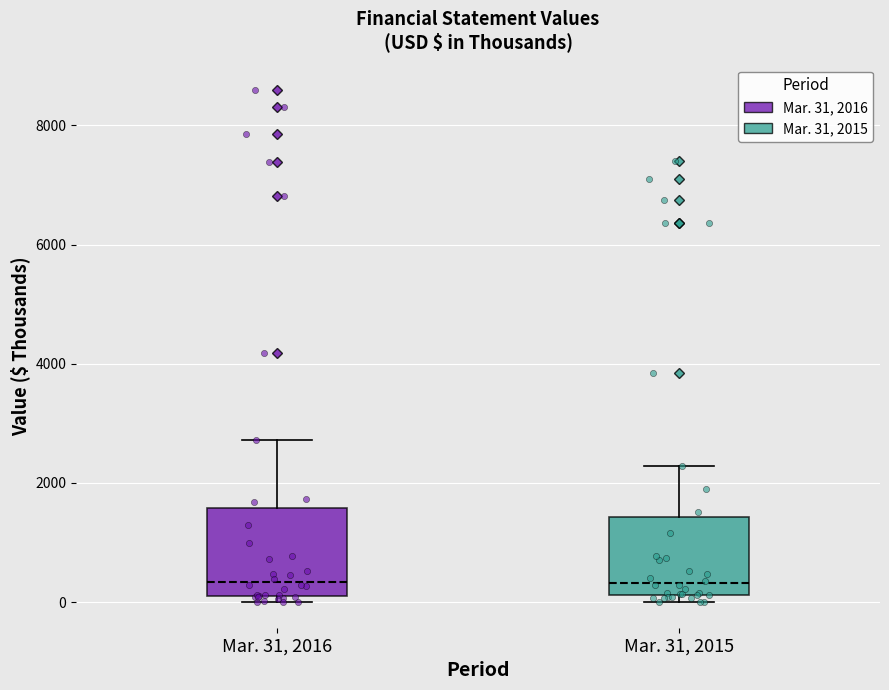

Reading left to right, read every box against the y-axis: the position of its median line, the range the box covers, and the ends of its whiskers. The values are not printed on the chart, so give them approximately, as read against the axis.

Mar. 31, 2016: median 400, box 0 to 1600, whiskers 0 (just below the box's lower edge) to 2800
Mar. 31, 2015: median 400, box 200 to 1400, whiskers 0 to 2200